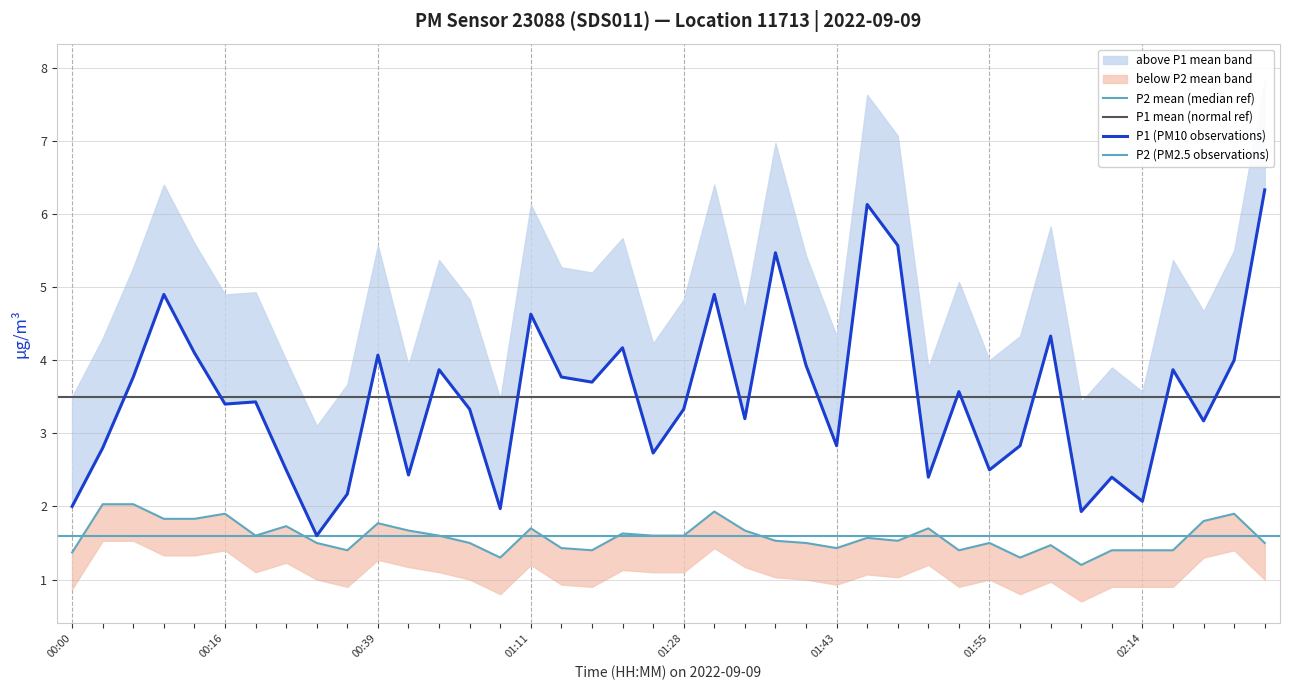

Which has a higher value, 01:16 or 01:00?

01:16